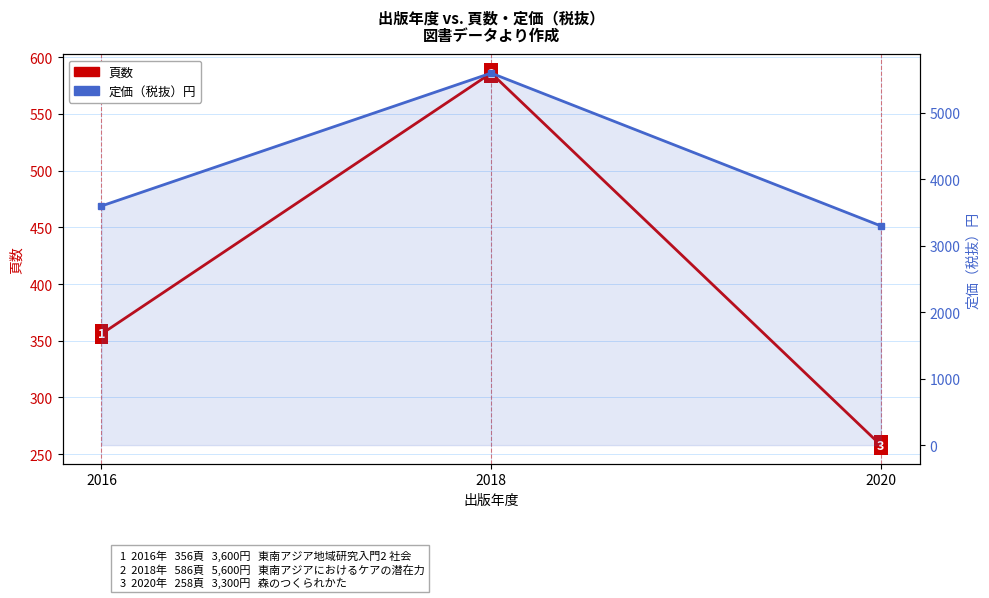

List the labels in order of 定価（税抜）円 value, smallest first.

2020, 2016, 2018